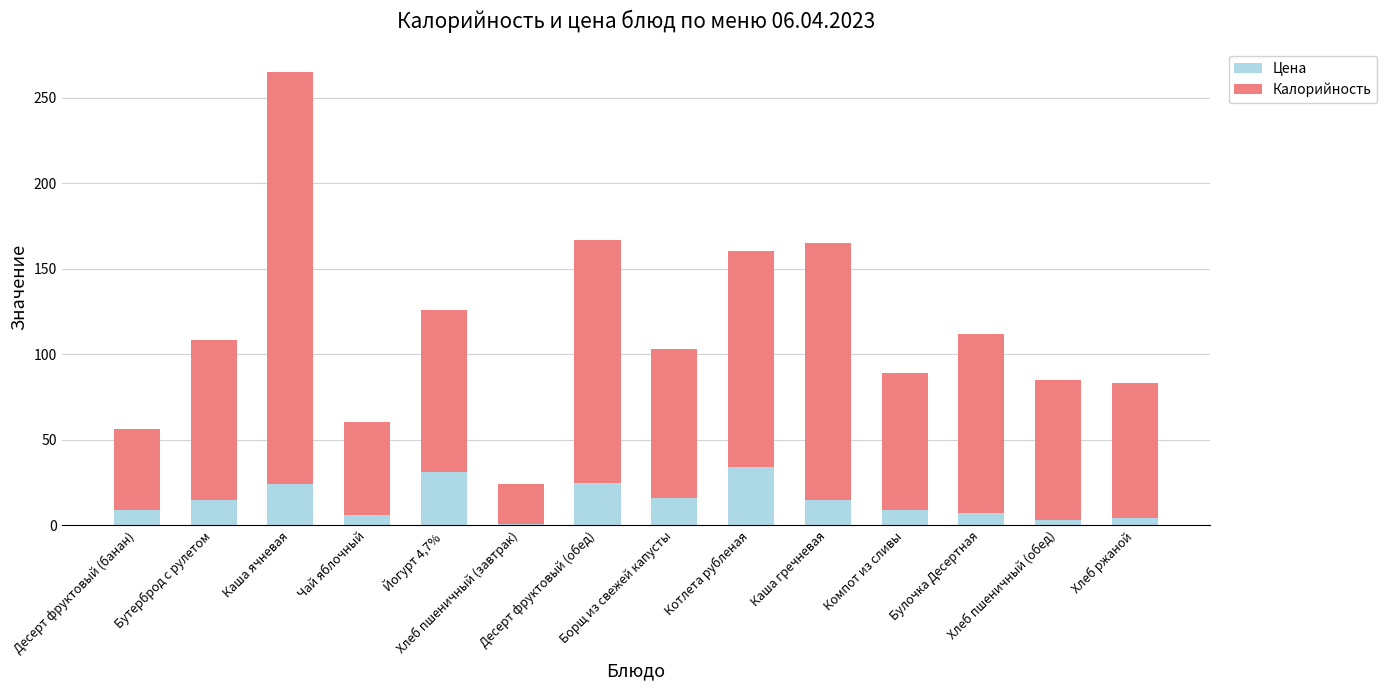

What is the difference between the maximum and minimum values in the Цена series?

33.0